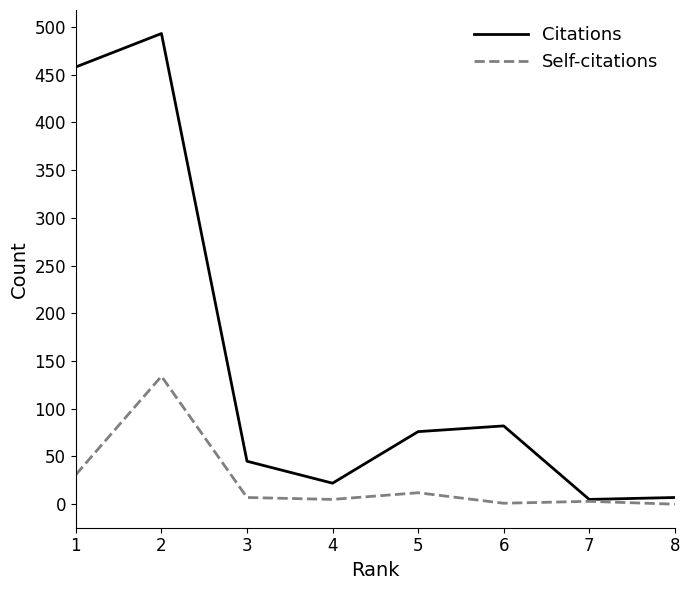

Rank the series by their average value, from lowest to highest.

Self-citations, Citations